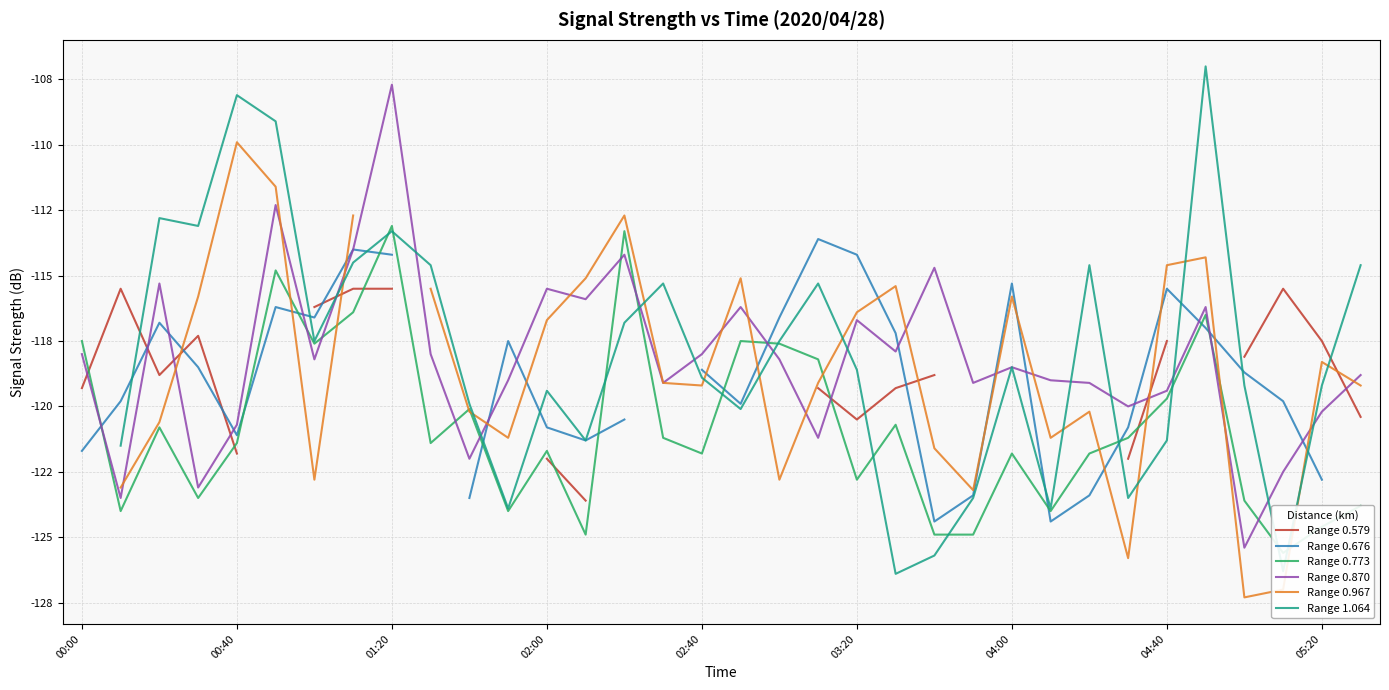

Which series changed the most between 04:40 and 15?

Range 0.967